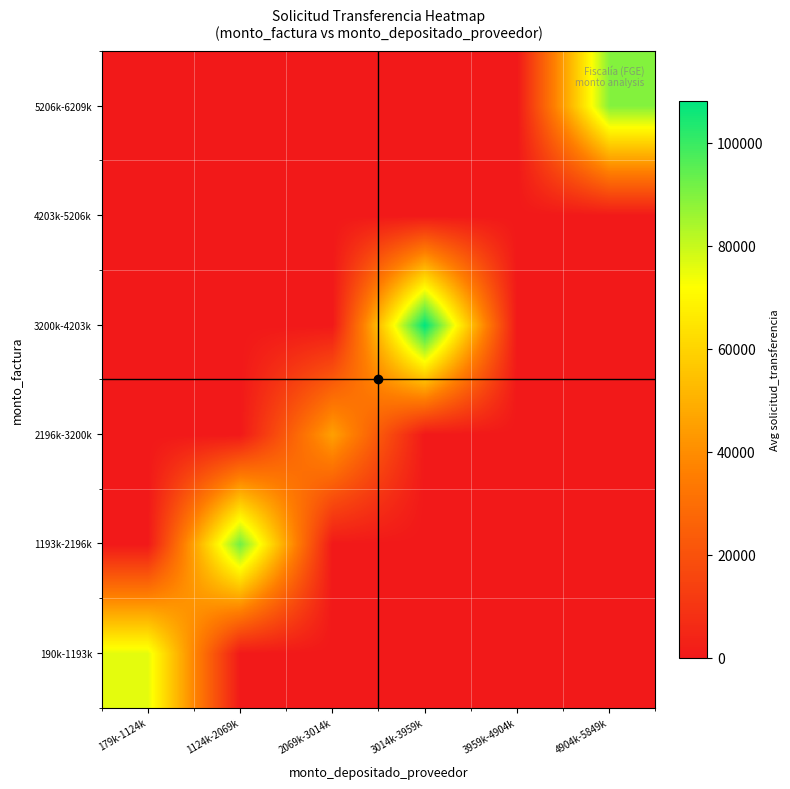

Reading right to left, transcribe all the data shown in this chart.

190k-1193k: 4904k-5849k=0.0	3959k-4904k=0.0	3014k-3959k=0.0	2069k-3014k=0.0	1124k-2069k=0.0	179k-1124k=75914.8
1193k-2196k: 4904k-5849k=0.0	3959k-4904k=0.0	3014k-3959k=0.0	2069k-3014k=0.0	1124k-2069k=92016.0	179k-1124k=0.0
2196k-3200k: 4904k-5849k=0.0	3959k-4904k=0.0	3014k-3959k=0.0	2069k-3014k=45439.0	1124k-2069k=0.0	179k-1124k=0.0
3200k-4203k: 4904k-5849k=0.0	3959k-4904k=0.0	3014k-3959k=108132.0	2069k-3014k=0.0	1124k-2069k=0.0	179k-1124k=0.0
4203k-5206k: 4904k-5849k=0.0	3959k-4904k=0.0	3014k-3959k=0.0	2069k-3014k=0.0	1124k-2069k=0.0	179k-1124k=0.0
5206k-6209k: 4904k-5849k=89200.5	3959k-4904k=0.0	3014k-3959k=0.0	2069k-3014k=0.0	1124k-2069k=0.0	179k-1124k=0.0